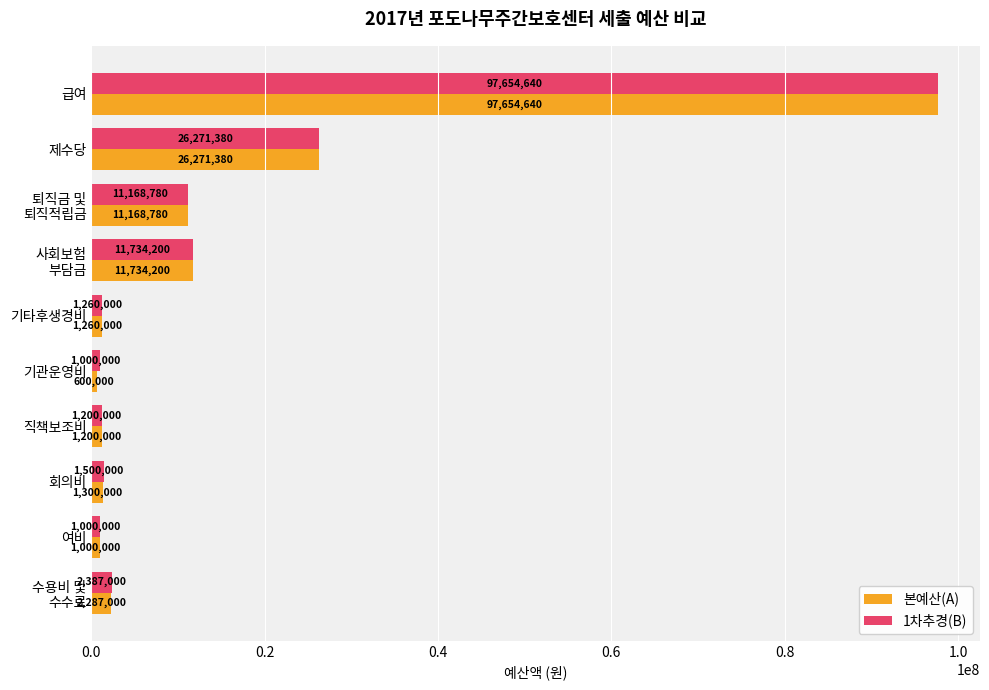

What is the greatest value displayed?

97654640